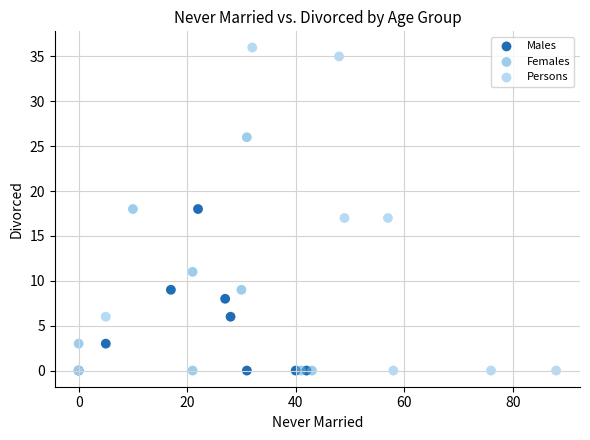

Which series contains the highest Y value?

Persons